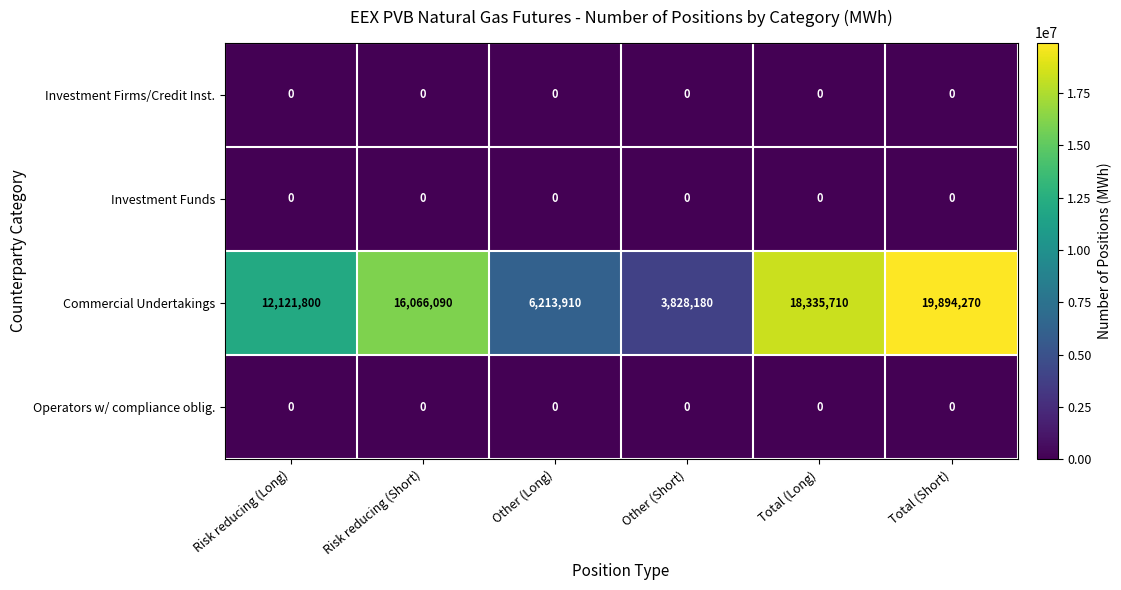

At which category is the sum across all series the highest?

Total (Short)